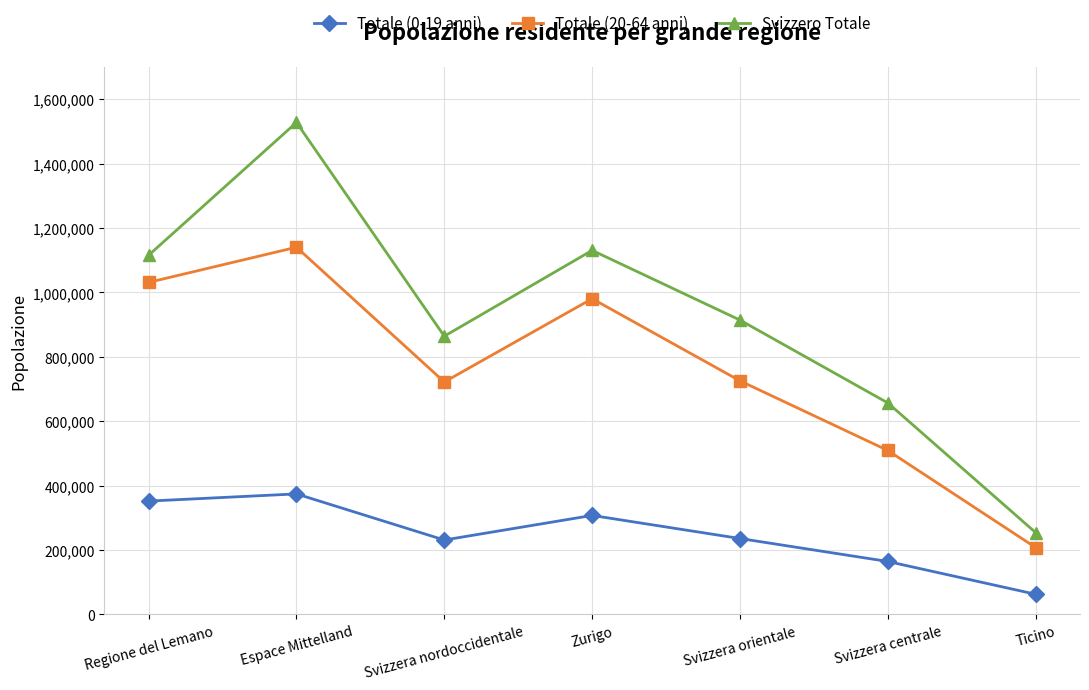

What is the value of the Svizzero Totale point at the 3rd from the left?

863997